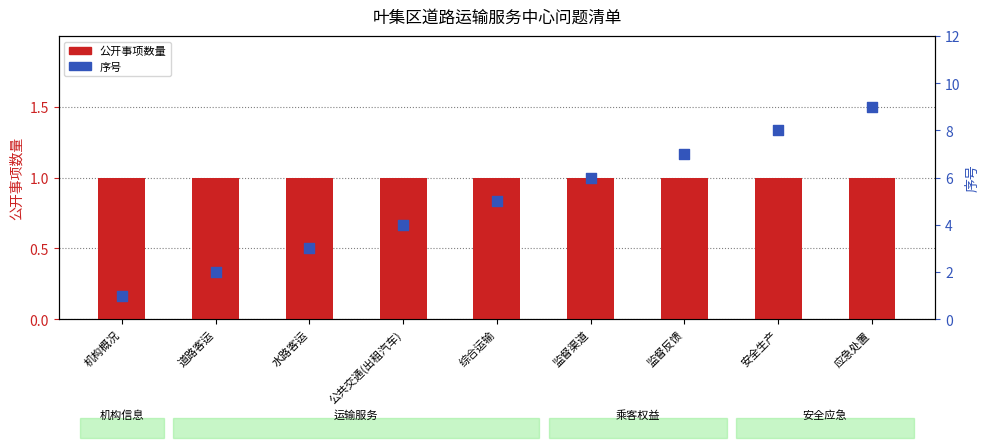

At which category is the sum across all series the highest?

应急处置